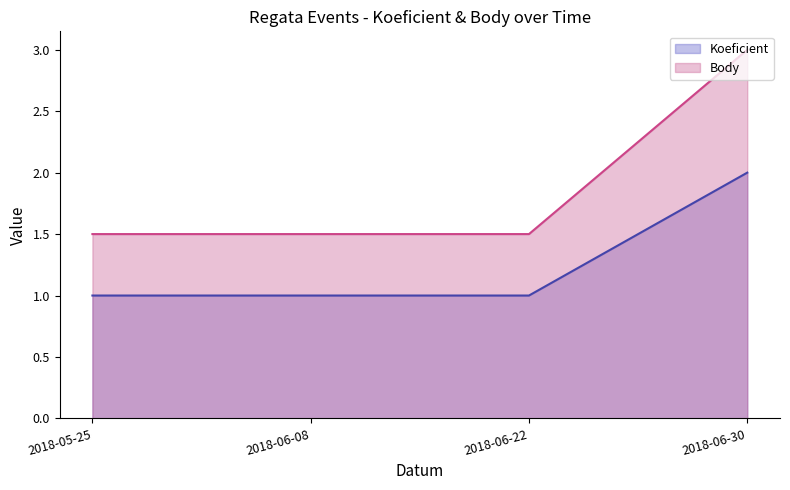

True or false: Koeficient line and Body line cross at least once.

False